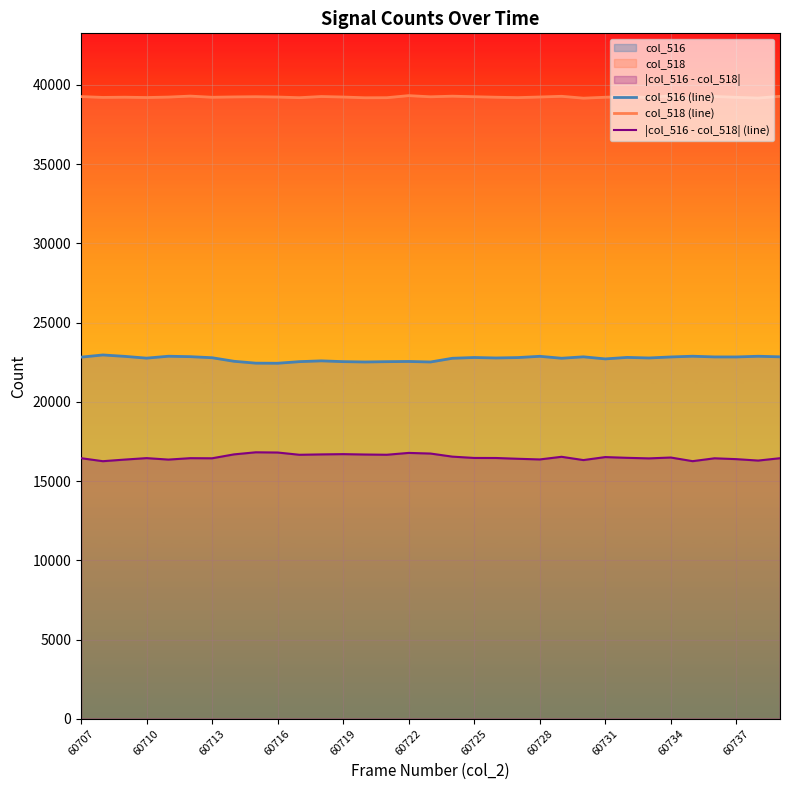

Rank the series by their average value, from lowest to highest.

|col_516 - col_518| (line), col_516 (line), col_518 (line)